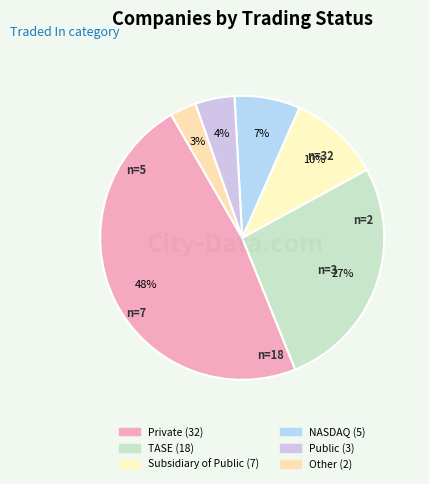

Approximately how many times larger is the value at NASDAQ compared to TASE?

0.3